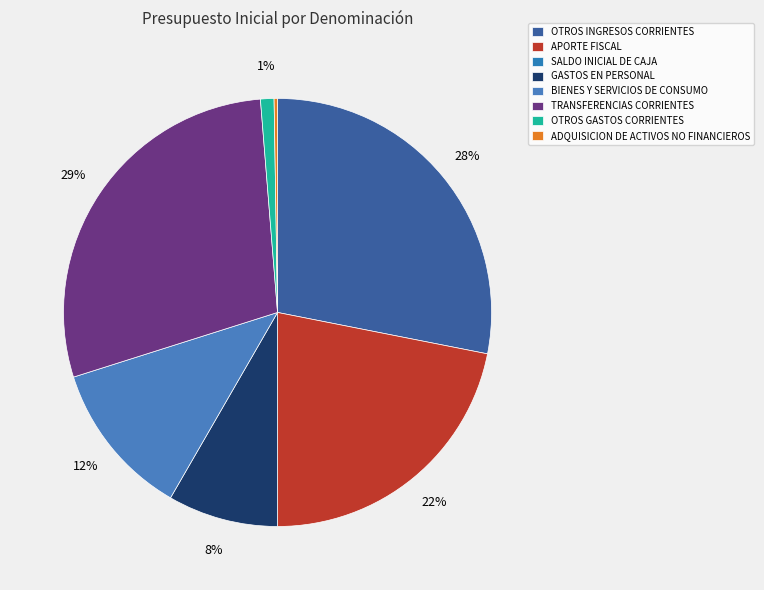

What is the total percentage of OTROS INGRESOS CORRIENTES and APORTE FISCAL?

50.0%